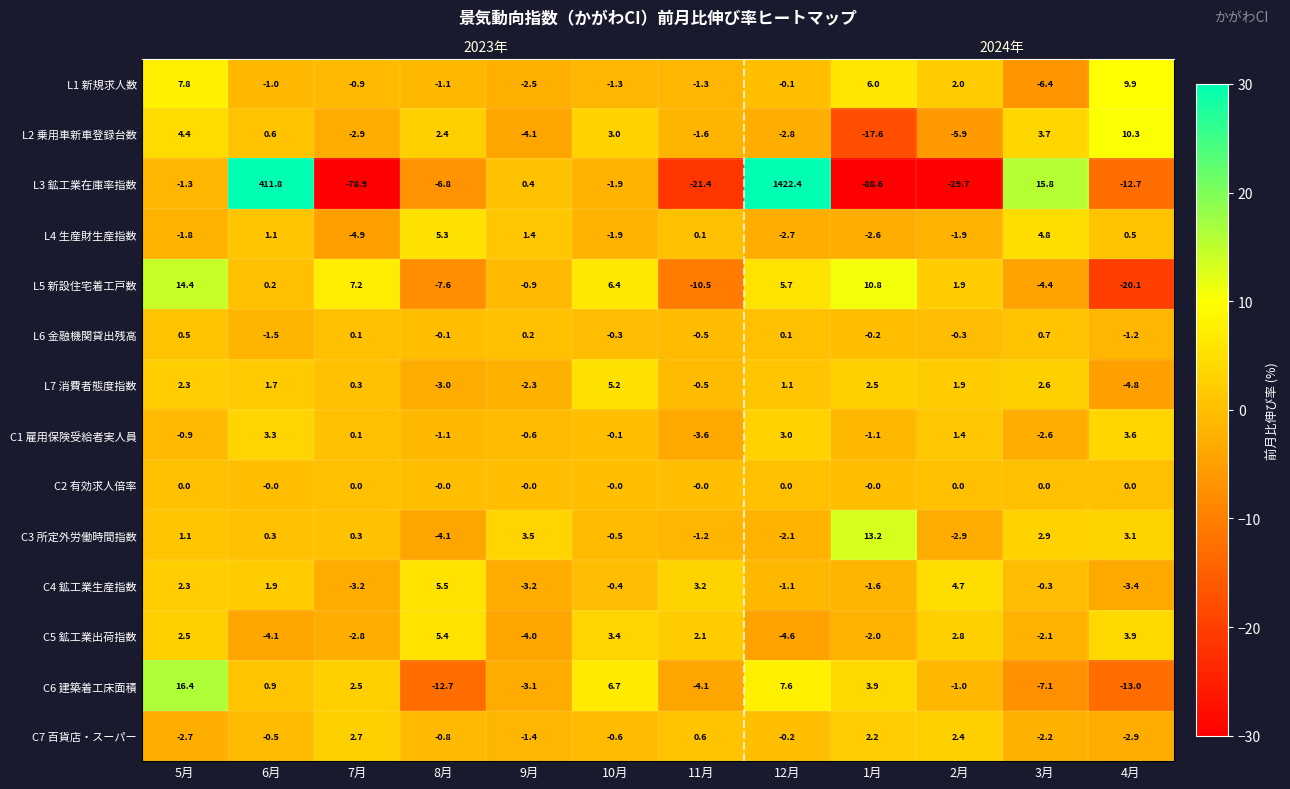

Which category has the highest value across all series?

6月